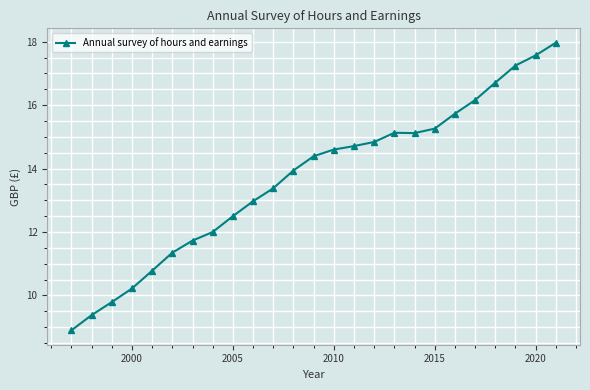

Does the chart display data point markers on the line(s)?

Yes